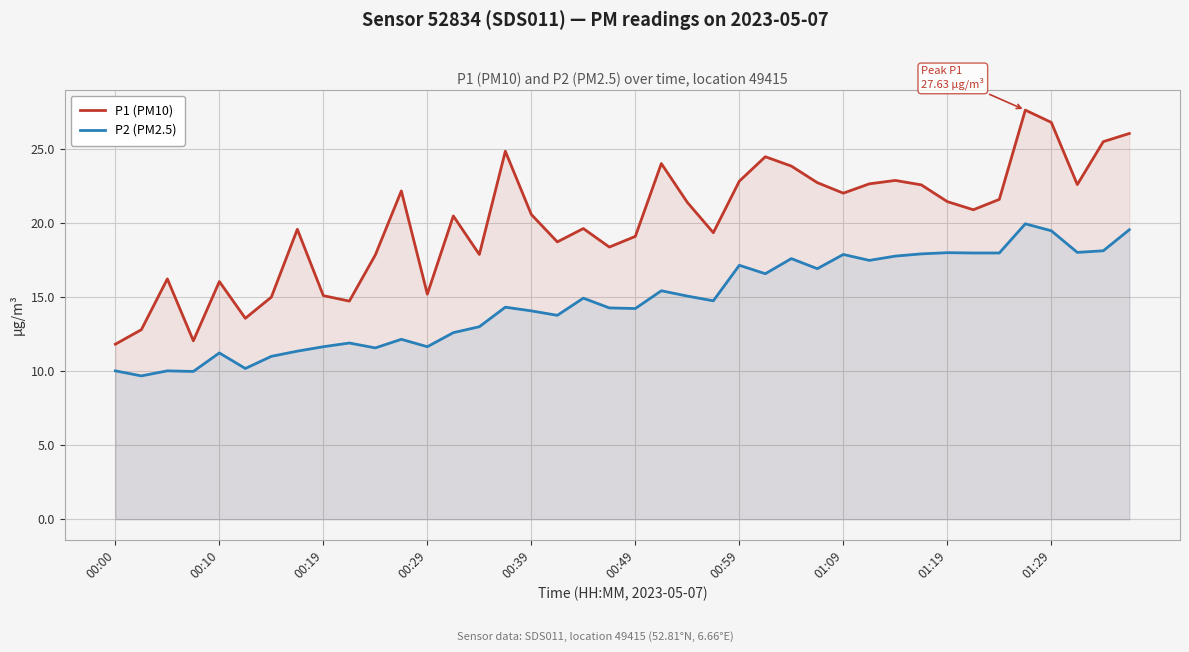

How many distinct data groups are displayed?

2